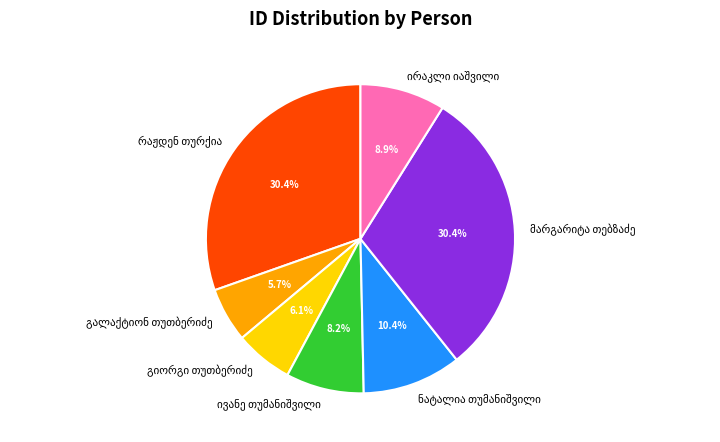

Is there any slice that represents more than half of the pie?

No